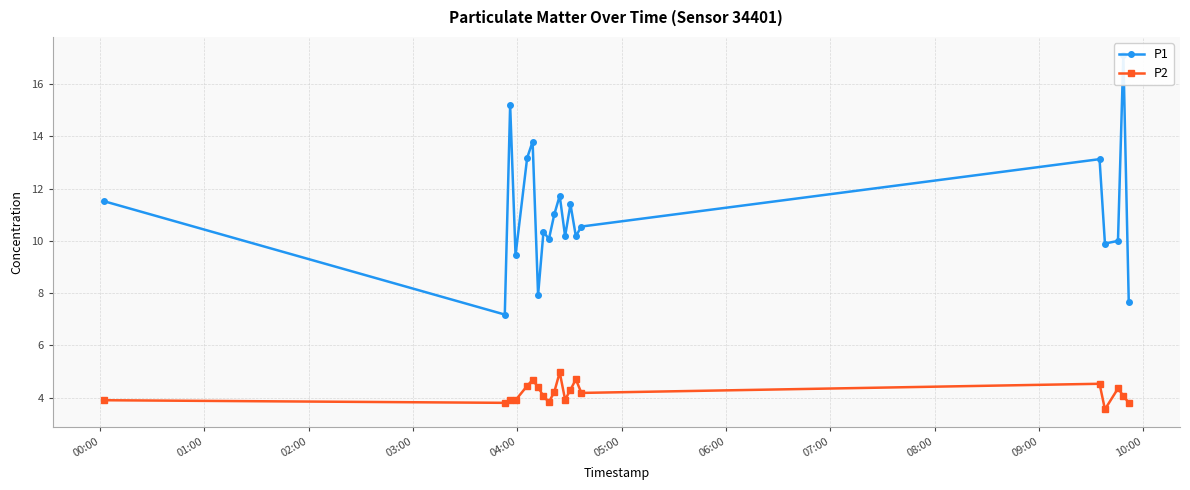

Rank the series by their maximum value, from highest to lowest.

P1, P2